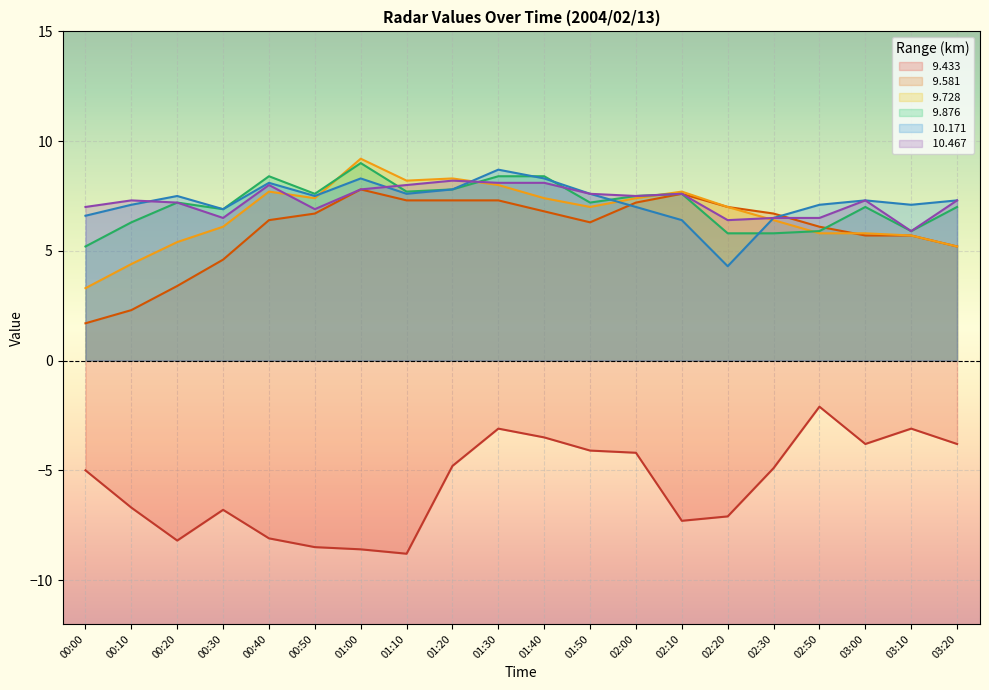

True or false:  9.433 and  10.467 intersect in this chart.

False